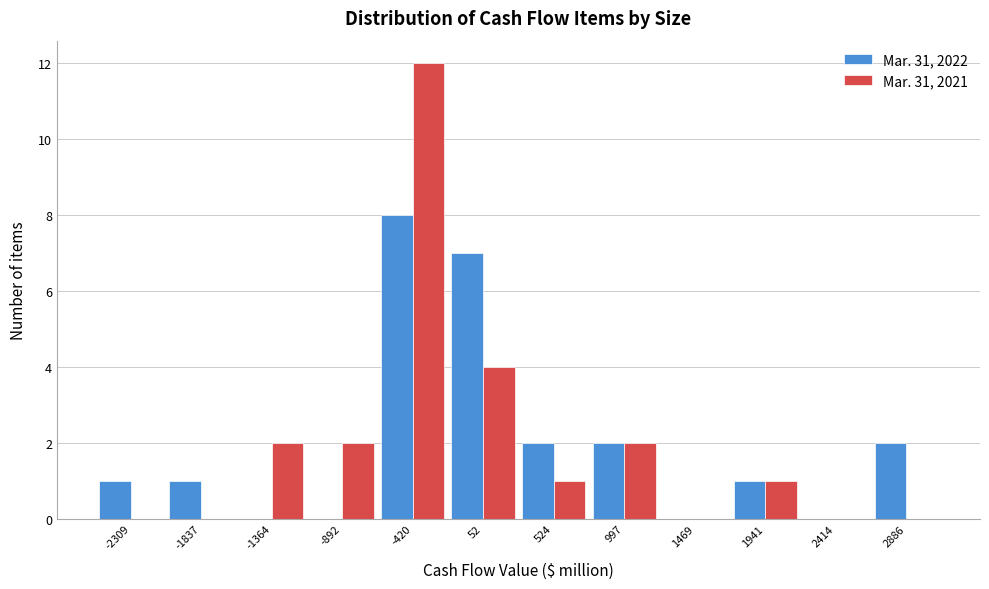

Reading right to left, list all the values displayed in this chart.

Mar. 31, 2022: 2886=2	2414=0	1941=1	1469=0	997=2	524=2	52=7	-420=8	-892=0	-1364=0	-1837=1	-2309=1
Mar. 31, 2021: 2886=0	2414=0	1941=1	1469=0	997=2	524=1	52=4	-420=12	-892=2	-1364=2	-1837=0	-2309=0